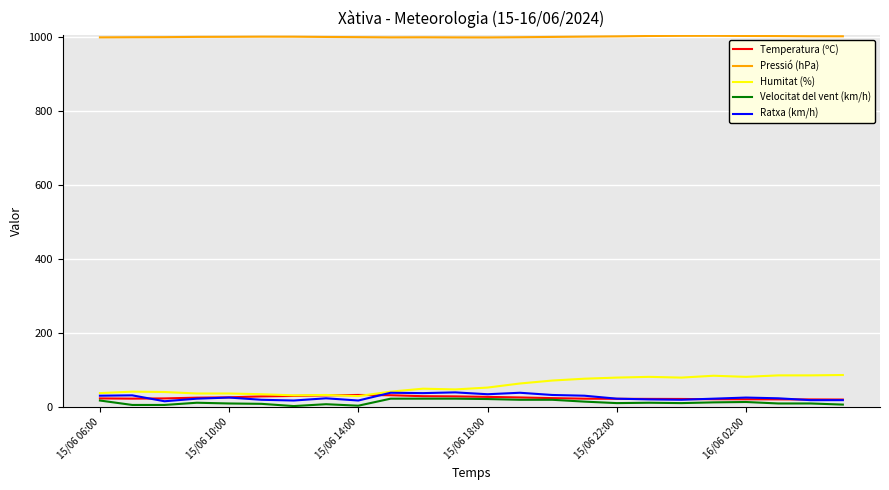

True or false: Temperatura (ºC) and Pressió (hPa) cross at least once.

False